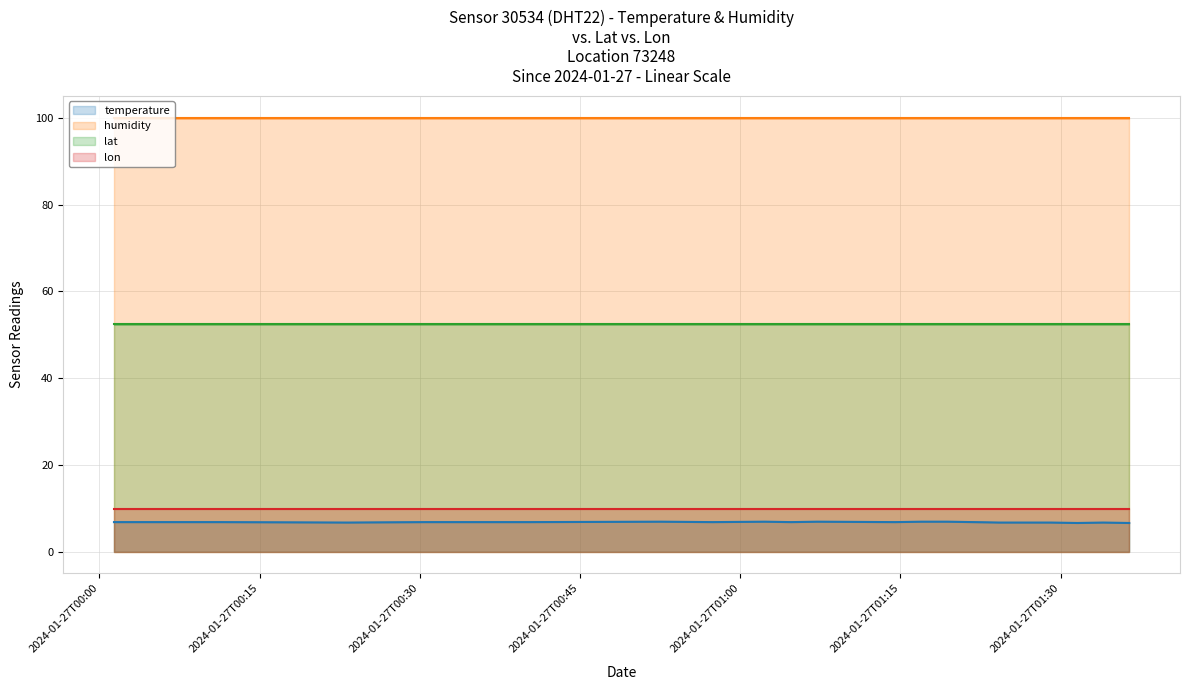

True or false: temperature has more than 2 interior local peaks.

False